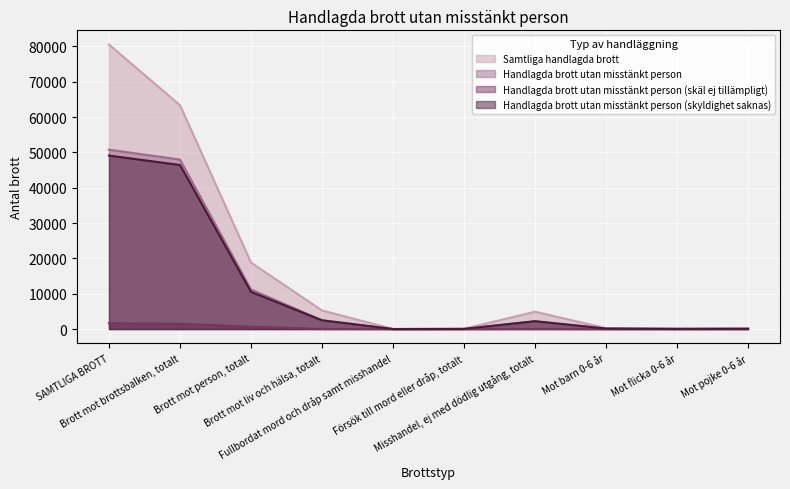

Which series has the widest spread of values?

Samtliga handlagda brott